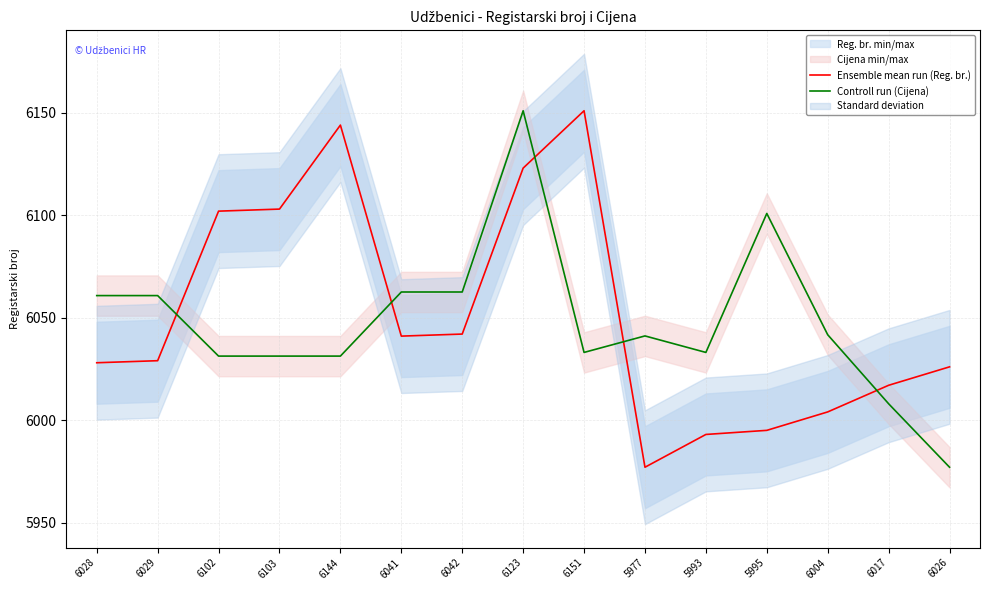

Which series ends up on top after the final intersection of Ensemble mean run (Reg. br.) and Controll run (Cijena)?

Ensemble mean run (Reg. br.)